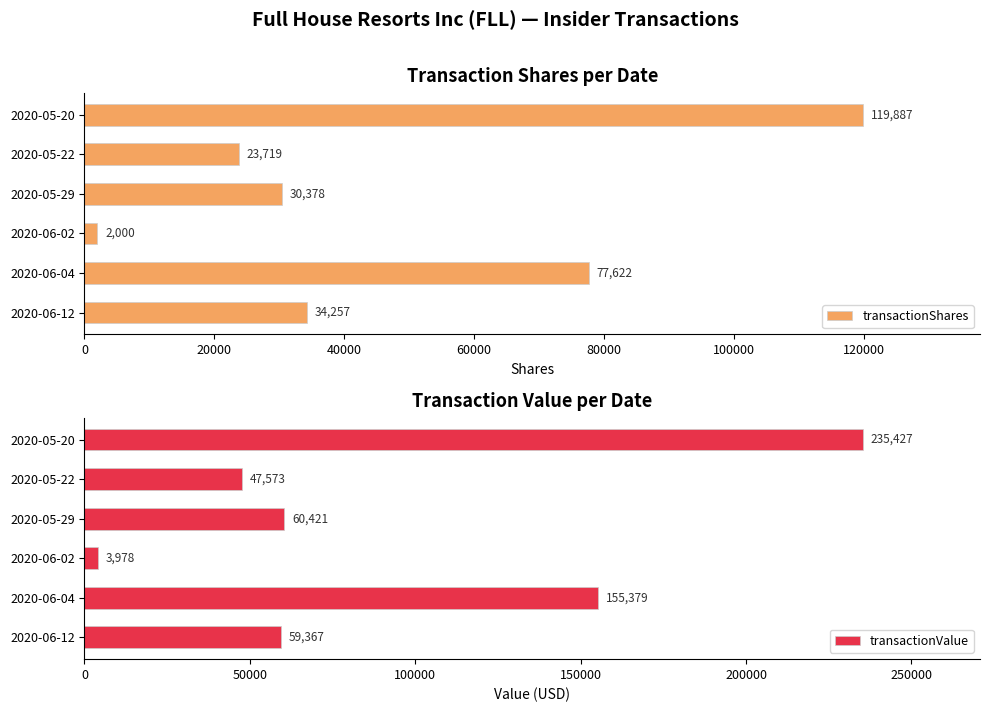

What is the difference between the second highest and minimum values in the transactionShares series?

75622